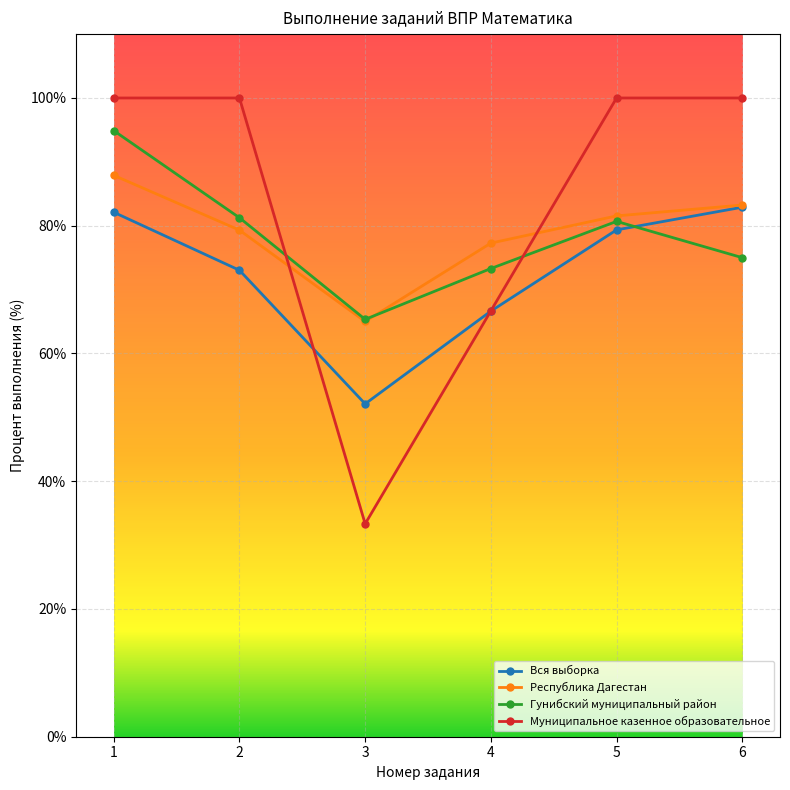

What is the maximum value for Республика Дагестан?

87.9